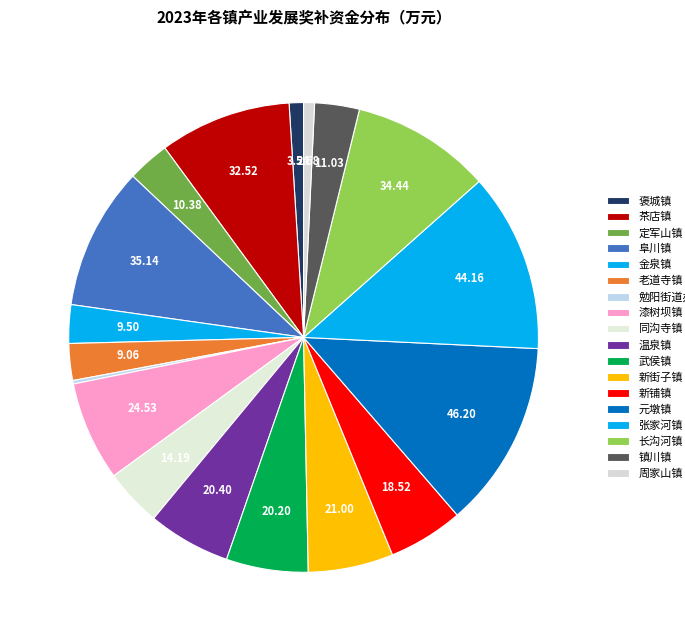

To the nearest percent, what is the difference between the 新街子镇 and 漆树坝镇 slice percentages?

1%